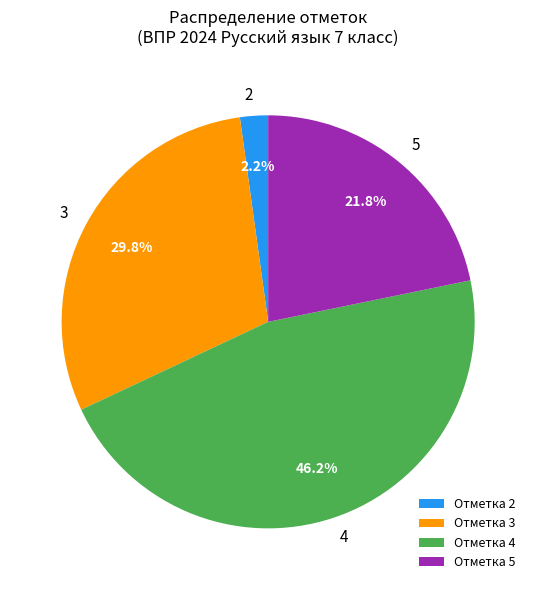

What is the total percentage of 3 and 2?

32.0%